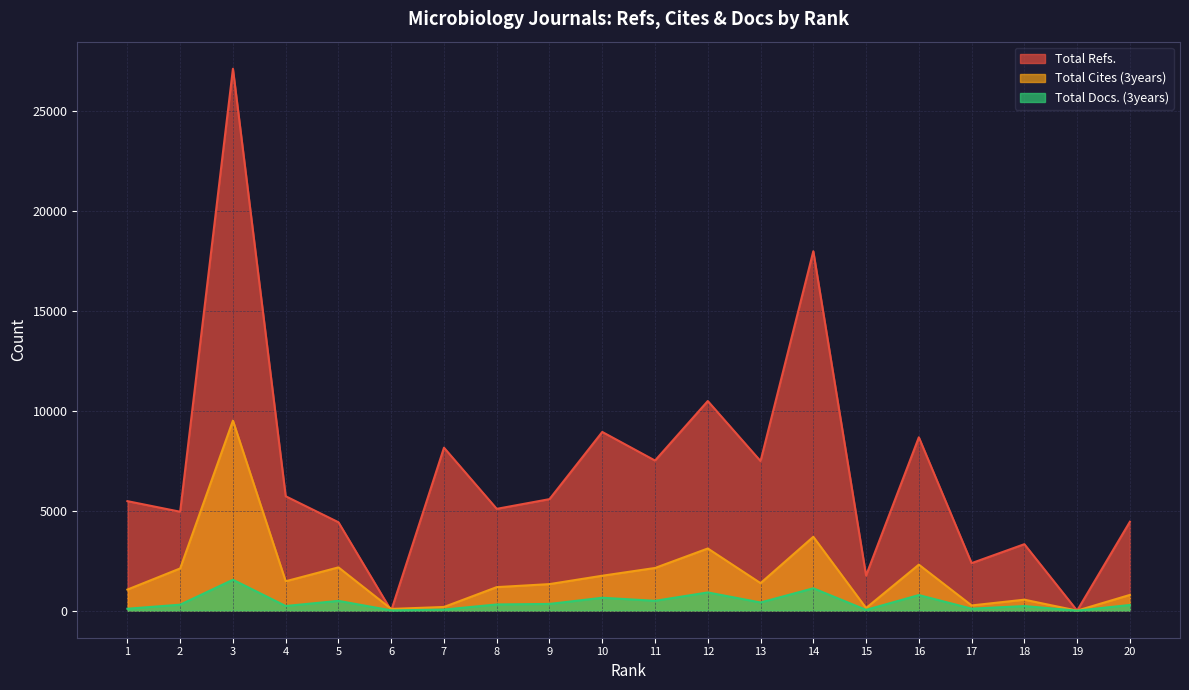

Rank the categories by Total Cites (3years) value from lowest to highest.

19, 6, 15, 7, 17, 18, 20, 1, 8, 9, 13, 4, 10, 2, 11, 5, 16, 12, 14, 3